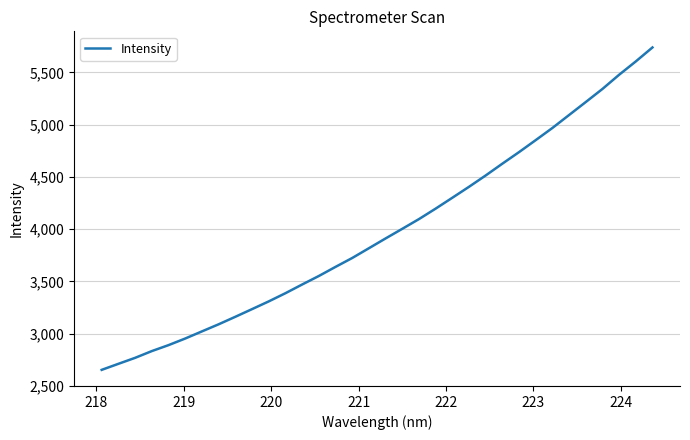

What is the average value?

3979.7